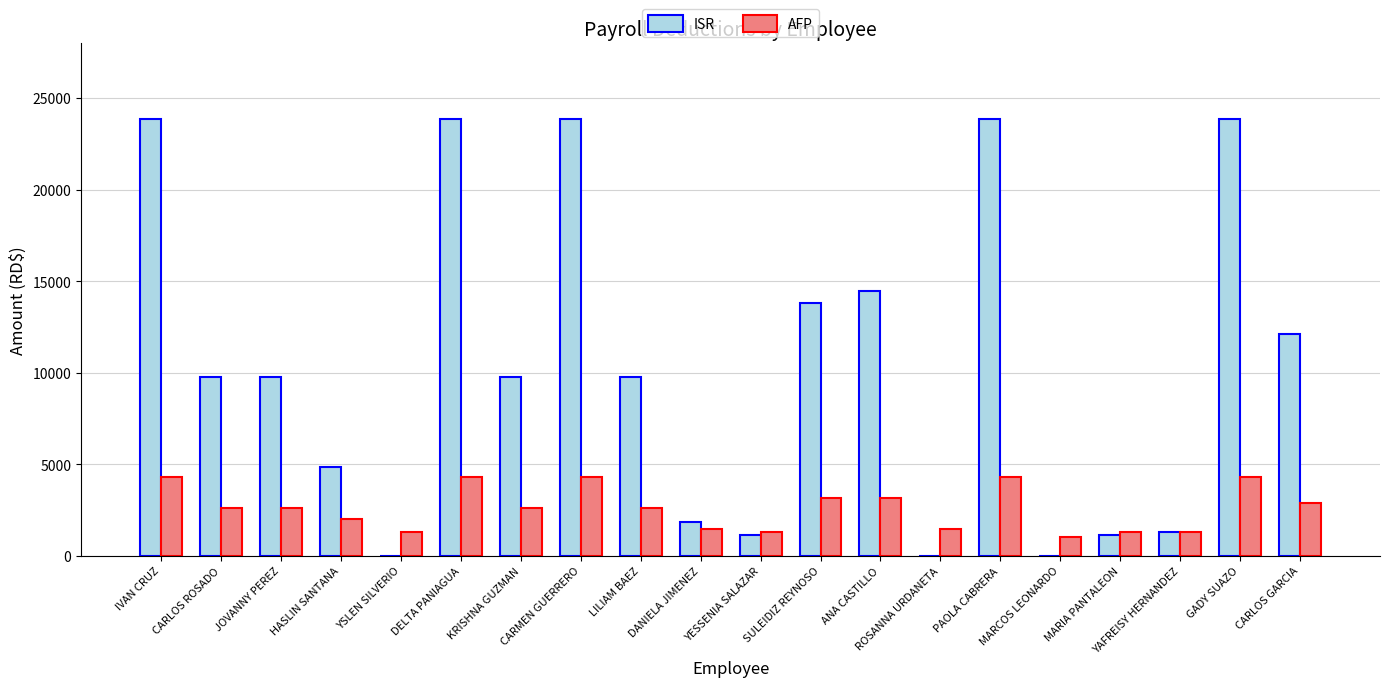

The ISR series shows 23866.6 at IVAN CRUZ. True or false?

True